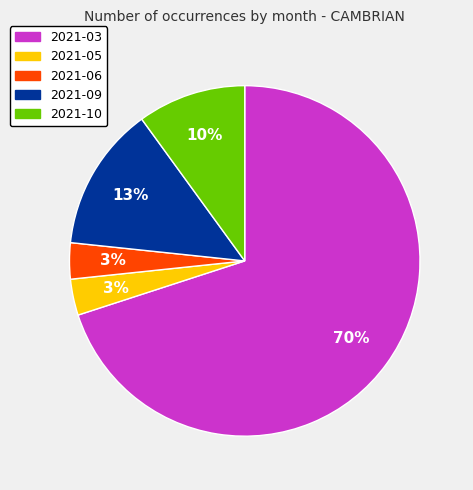

Do 2021-10 and 2021-09 together represent more than half of the pie?

No